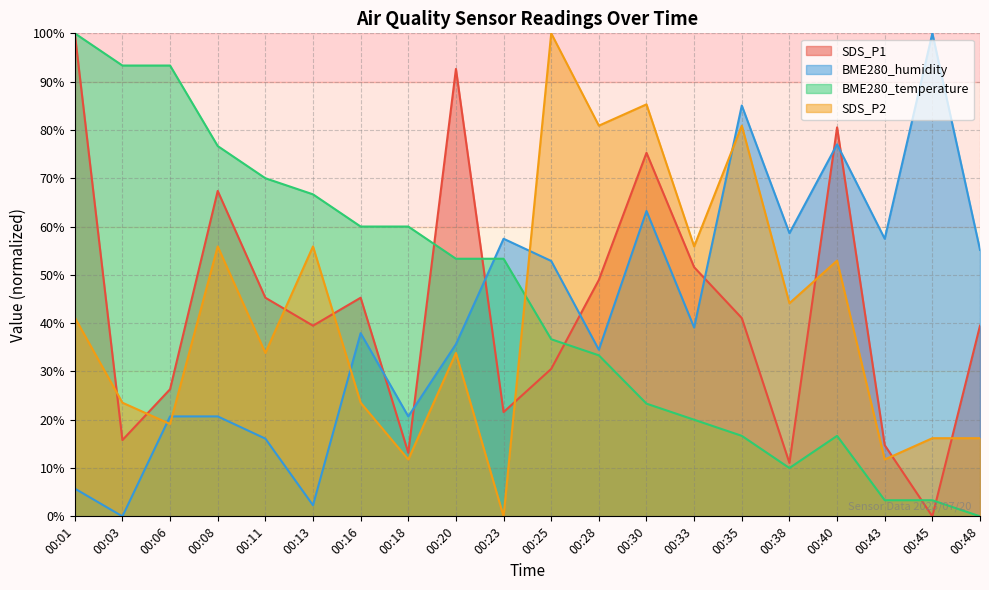

Is it true that BME280_temperature equals 53.3 at 00:23?

True